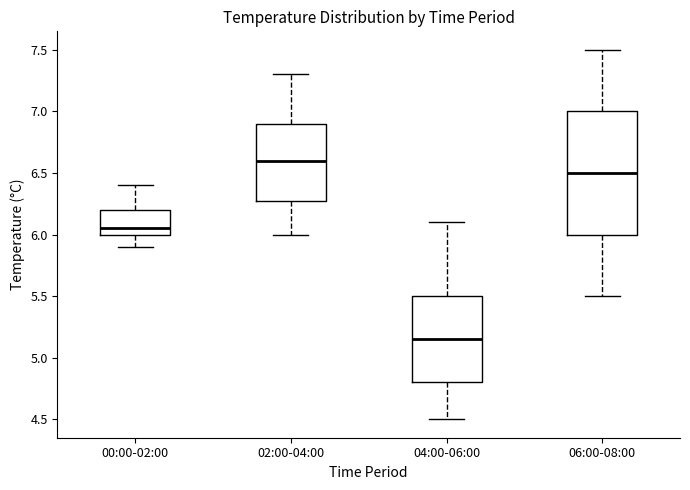

Which box's median line is the lowest?

04:00-06:00